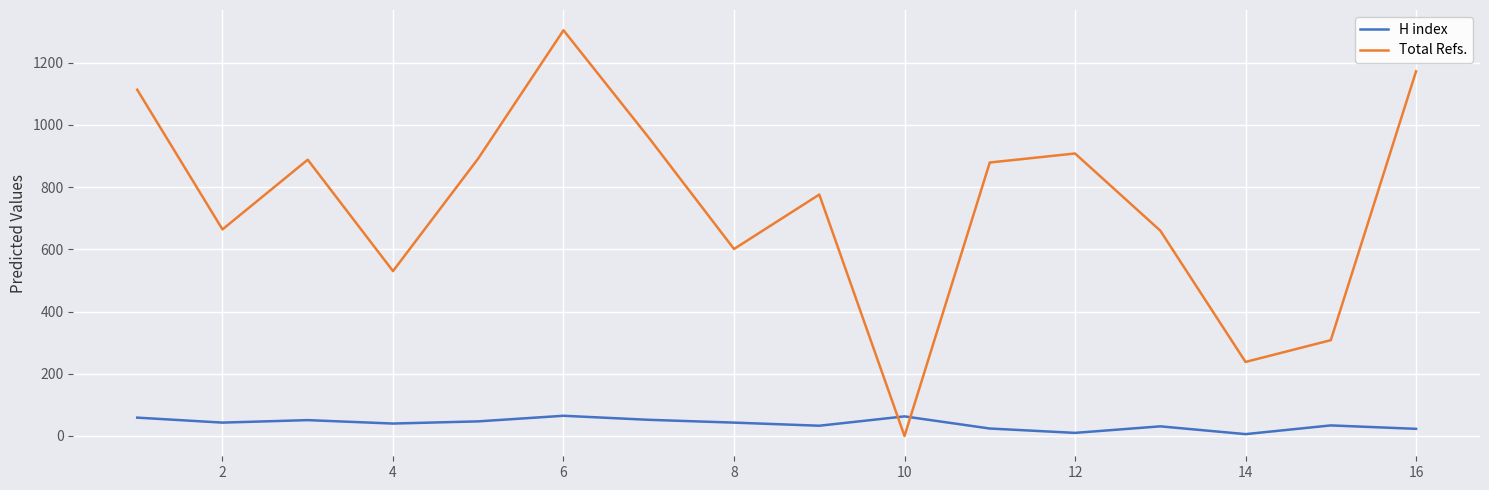

Which series has the largest range (max minus min)?

Total Refs.